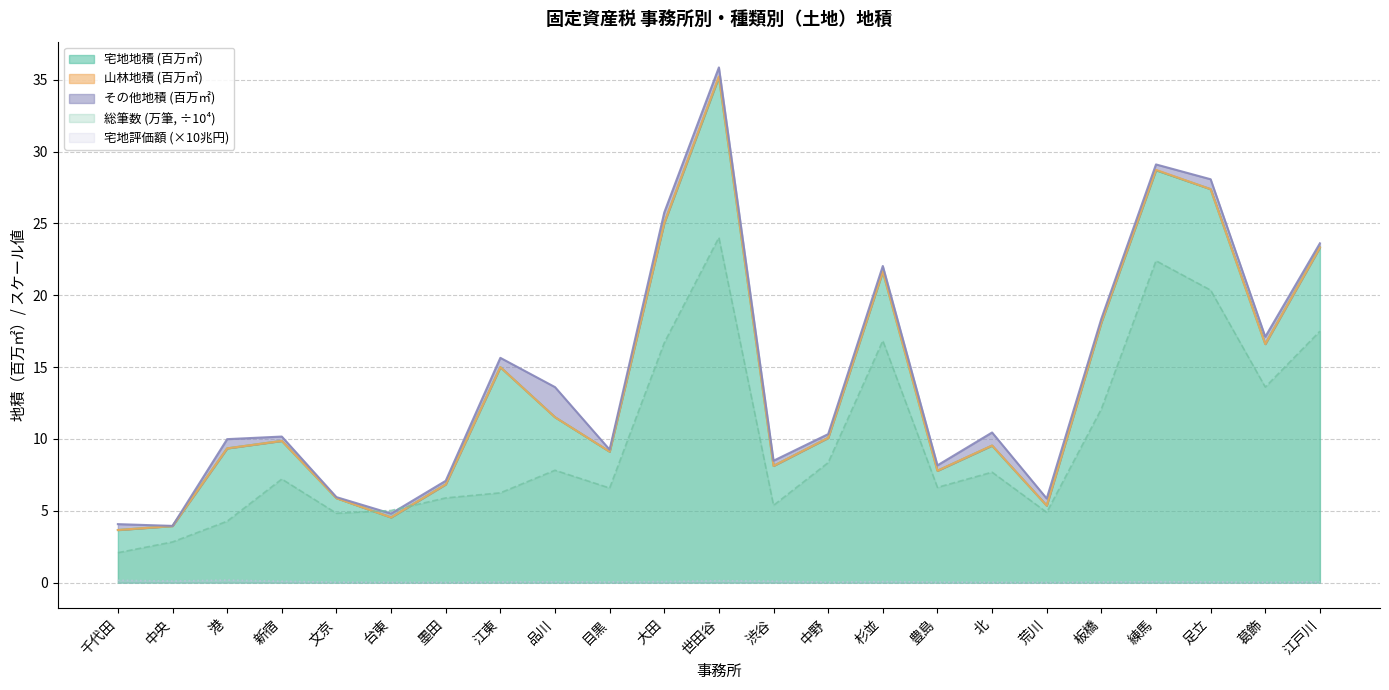

What is the maximum value for 宅地地積 (百万㎡)?

35.2